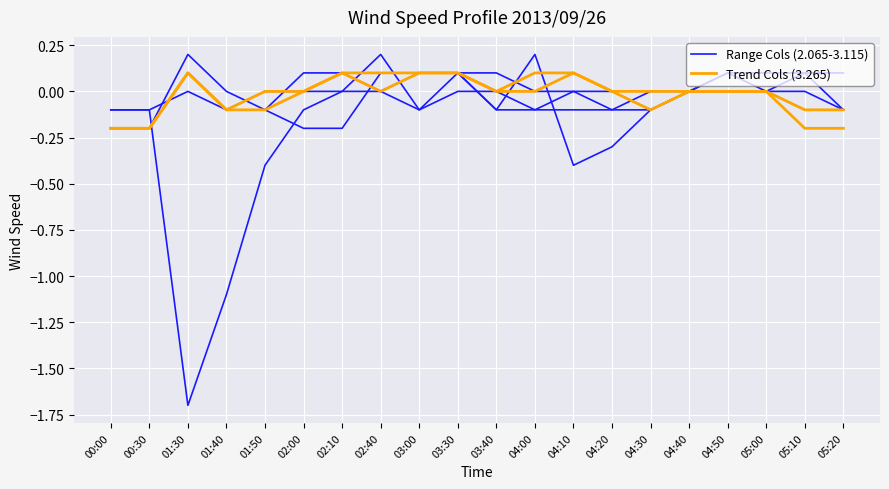

Which label corresponds to the smallest value in the chart?

01:30